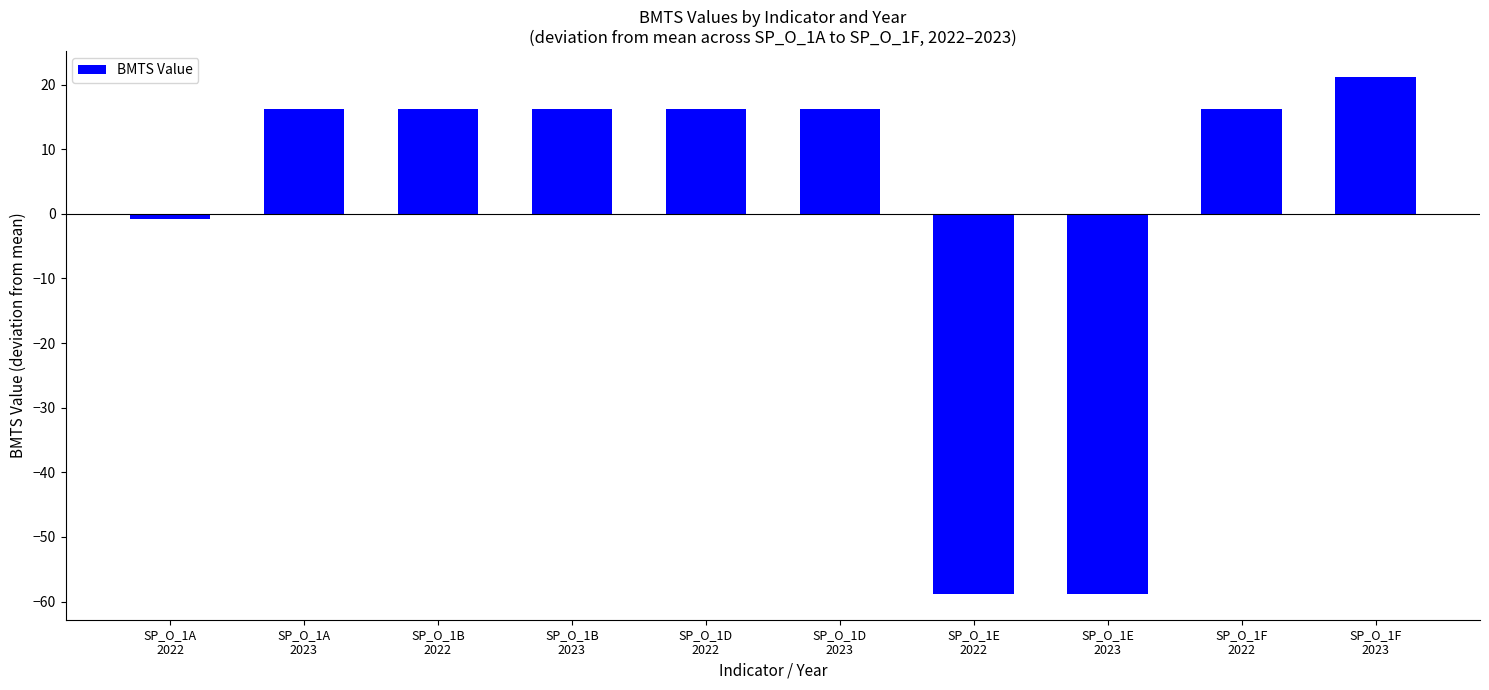

What is the difference between the maximum and second lowest values?

80.0